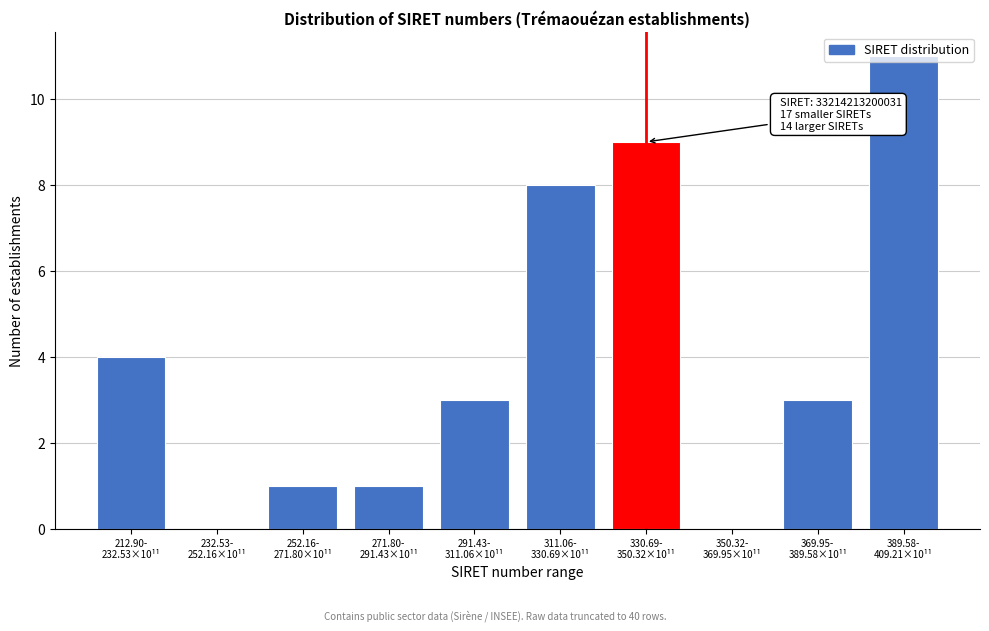

What is the sum of all values?

40